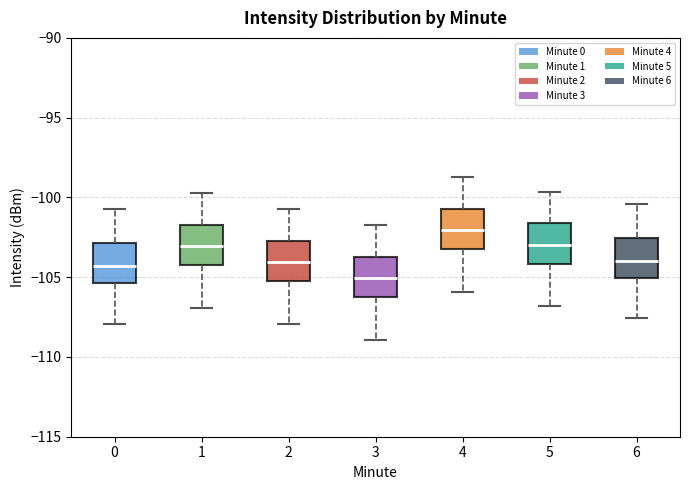

Which box has the lowest median line?

3